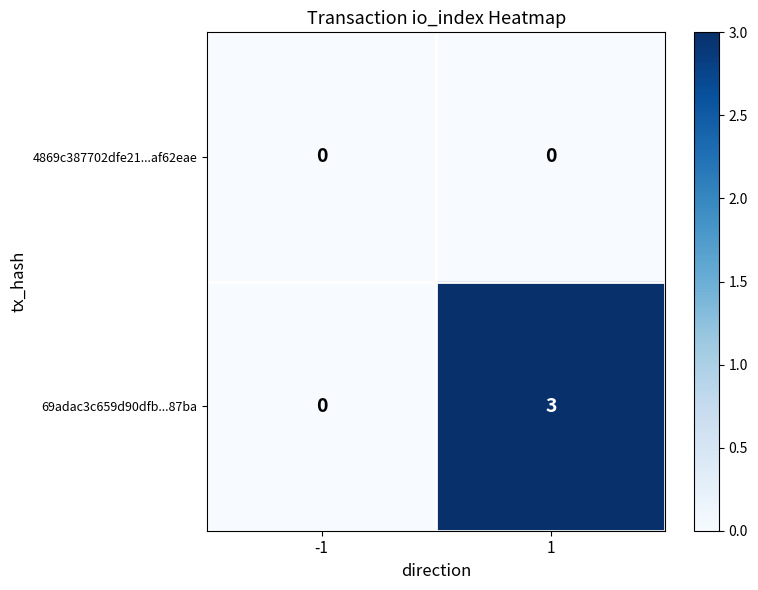

Reading right to left, extract all data points from this chart.

4869c387702dfe21...af62eae: 0	0
69adac3c659d90dfb...87ba: 3	0